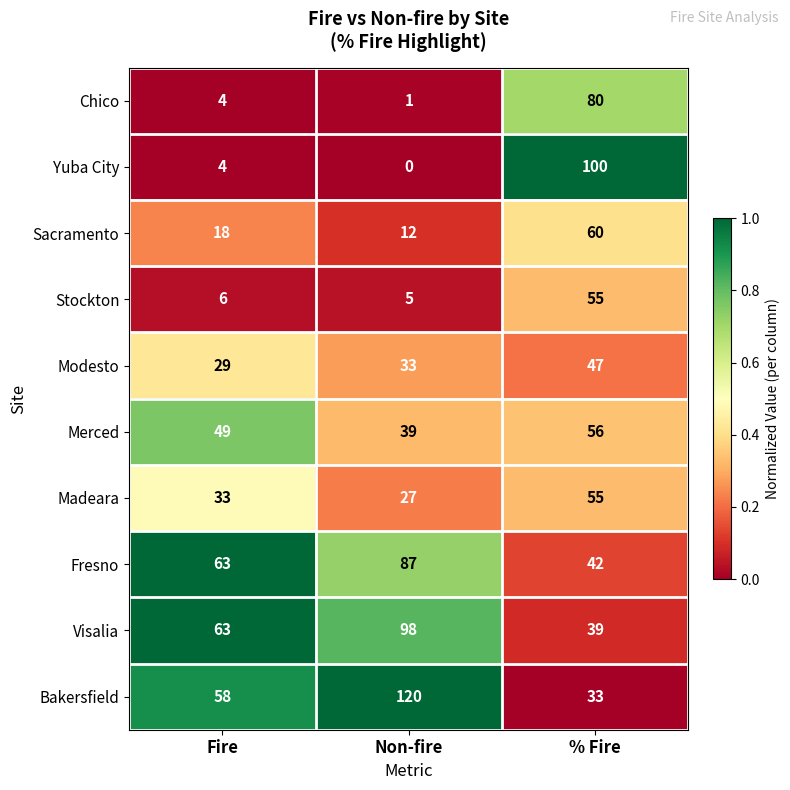

Which series changed the most between Fire and % Fire?

Yuba City